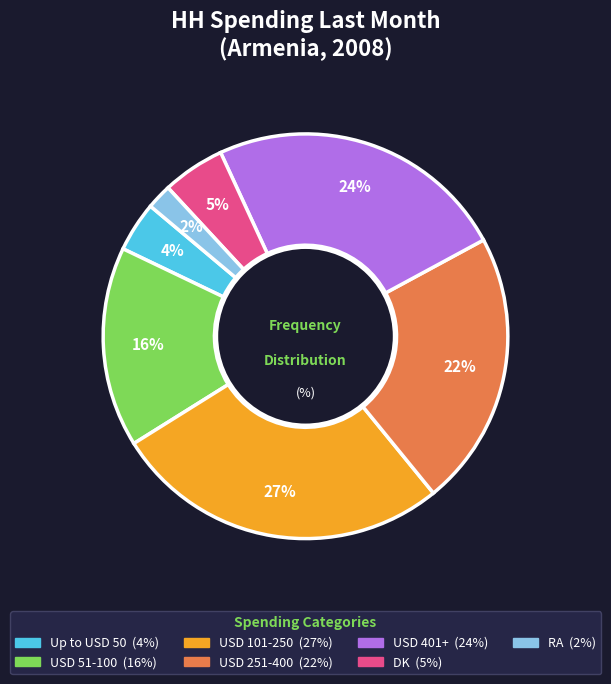

Is it true that USD 101-250 is 27% of the pie?

True